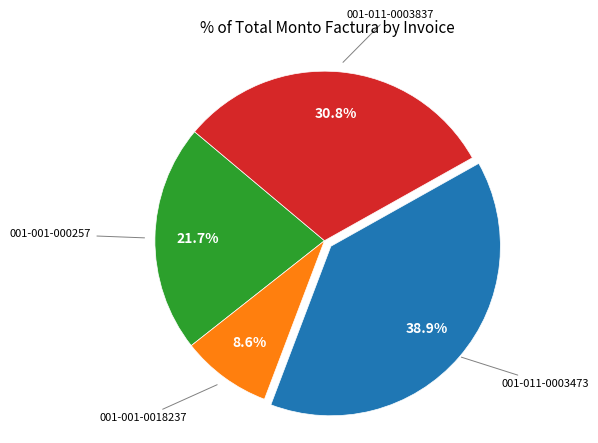

Count the number of slices in the pie.

4